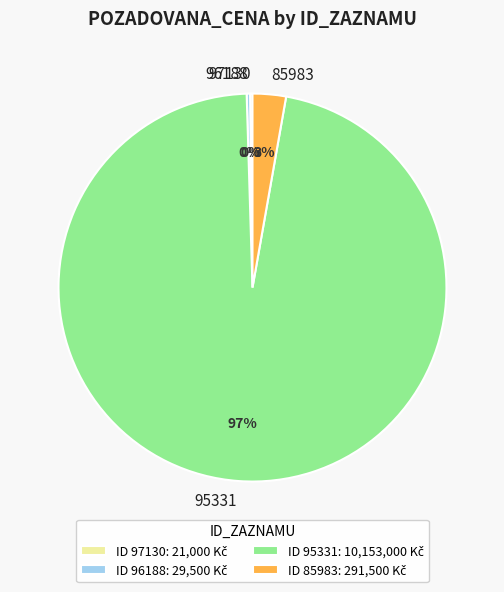

Is there any slice that represents more than half of the pie?

Yes